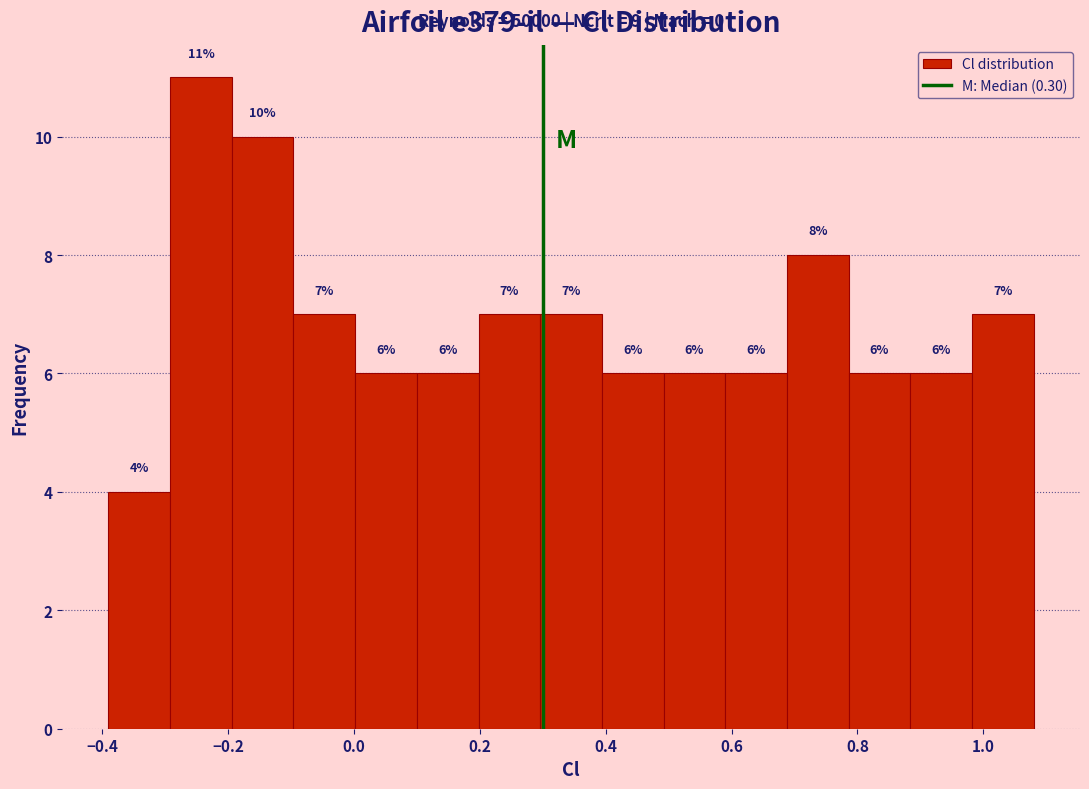

Over which range of the x-axis is the bar tallest?

-0.292 to -0.194